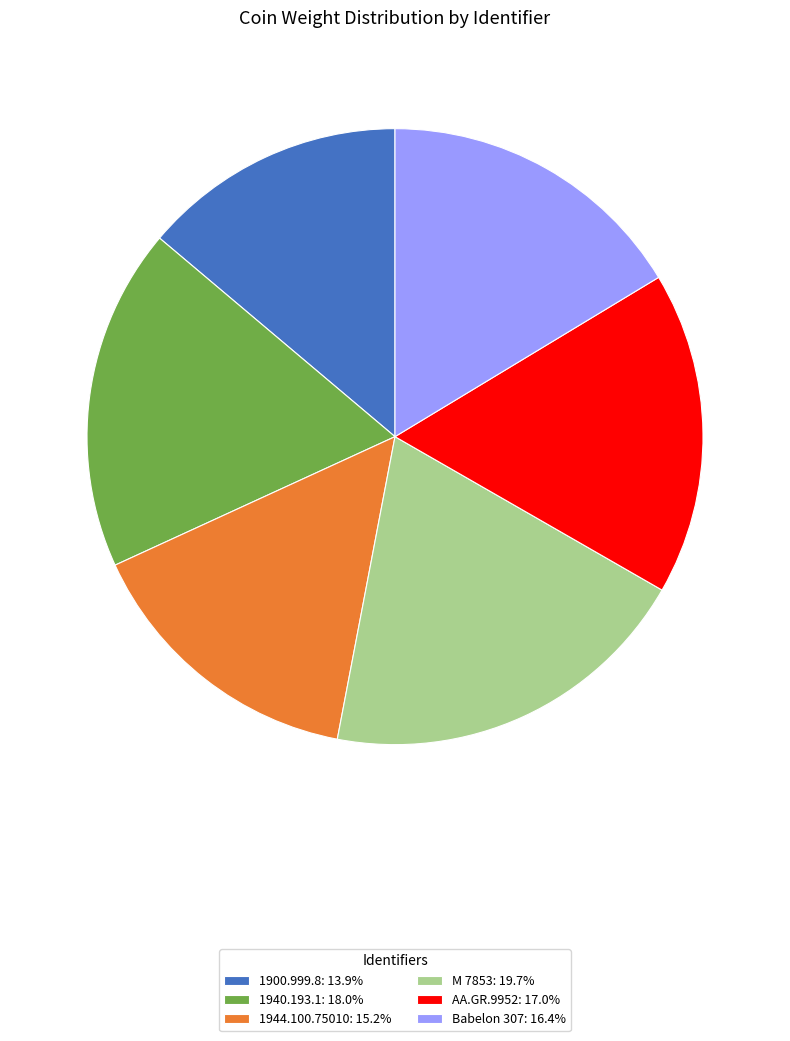

Which category has the smallest portion of the pie?

1900.999.8